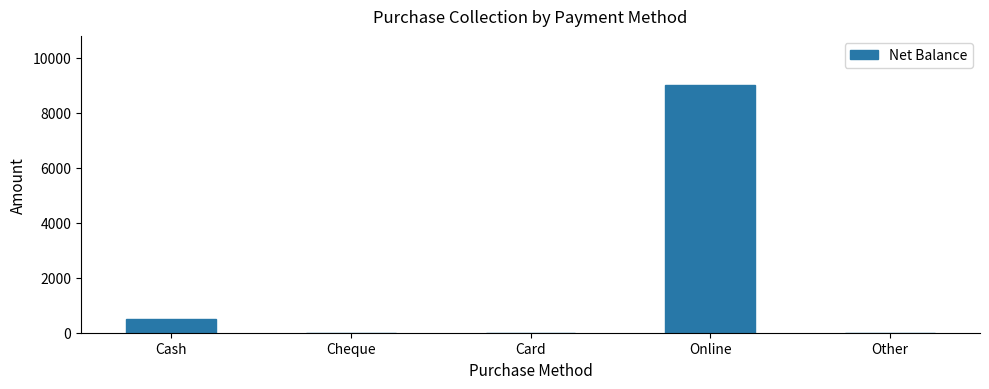

What is the change in value from Cash to Card?

-500